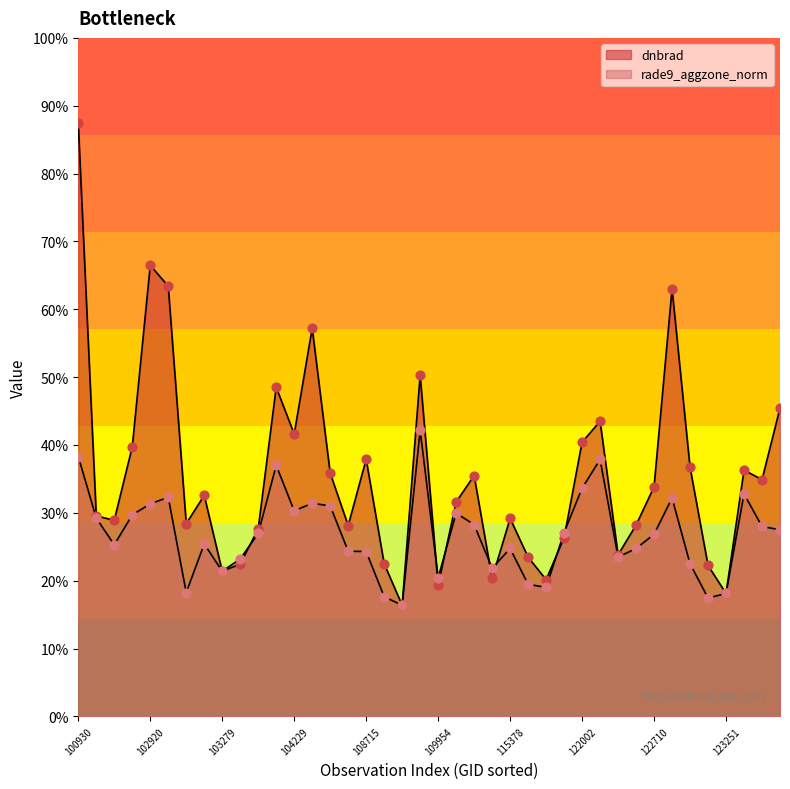

Which series contains the highest Y value?

dnbrad